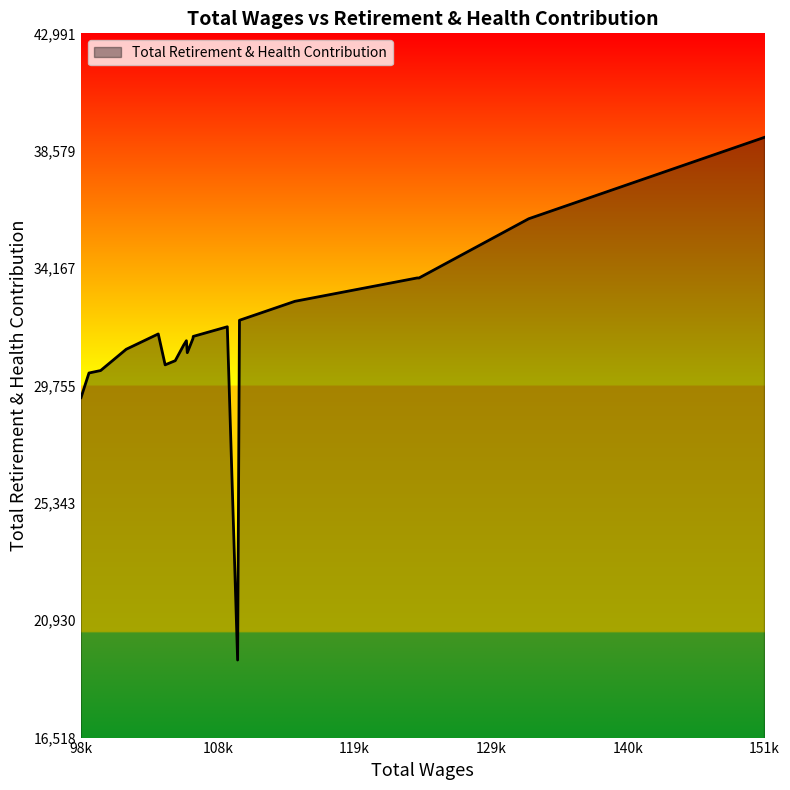

What is the difference between the maximum and minimum values?

19649